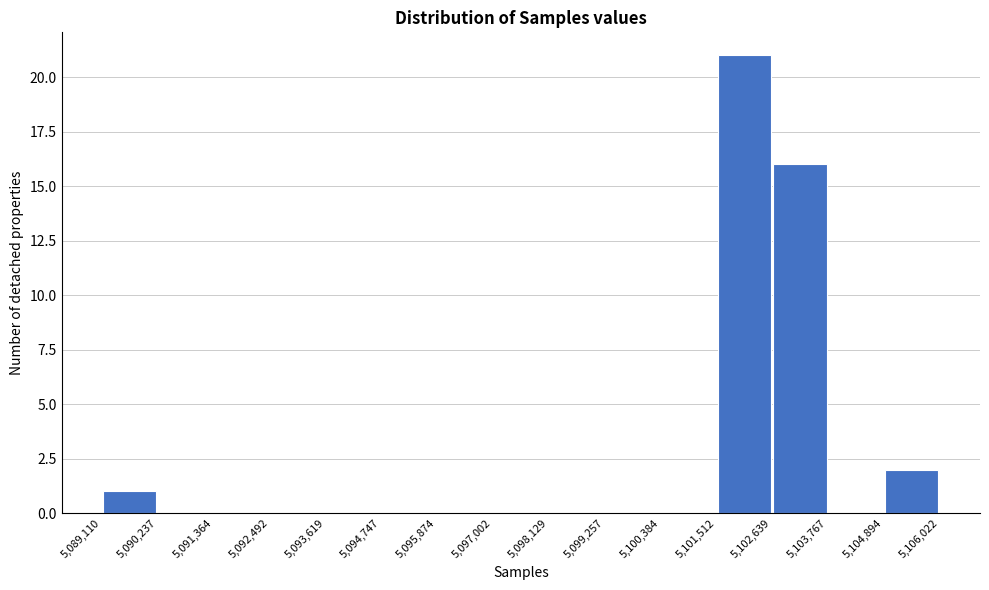

Reading left to right, list every bar in this chart as the range it spans on the x-axis followed by its height. The values are not printed on the chart, so give them approximately, as read against the axis.

5,089,110 to 5,090,237: 1
5,090,237 to 5,091,364: 0
5,091,364 to 5,092,492: 0
5,092,492 to 5,093,619: 0
5,093,619 to 5,094,747: 0
5,094,747 to 5,095,874: 0
5,095,874 to 5,097,002: 0
5,097,002 to 5,098,129: 0
5,098,129 to 5,099,257: 0
5,099,257 to 5,100,384: 0
5,100,384 to 5,101,512: 0
5,101,512 to 5,102,639: 21
5,102,639 to 5,103,767: 16
5,103,767 to 5,104,894: 0
5,104,894 to 5,106,022: 2